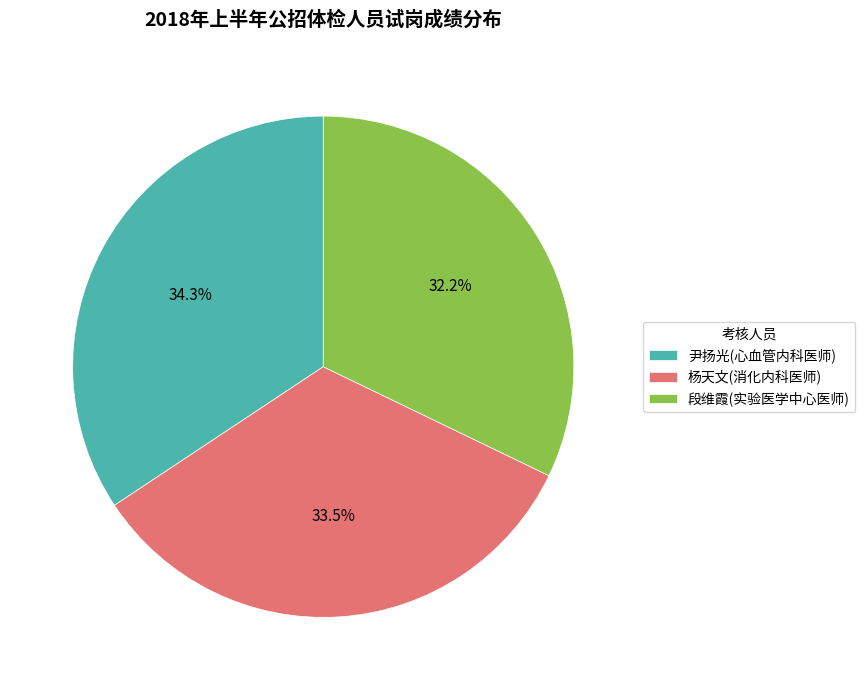

What percentage is NOT represented by 杨天文(消化内科医师)?

66.5%